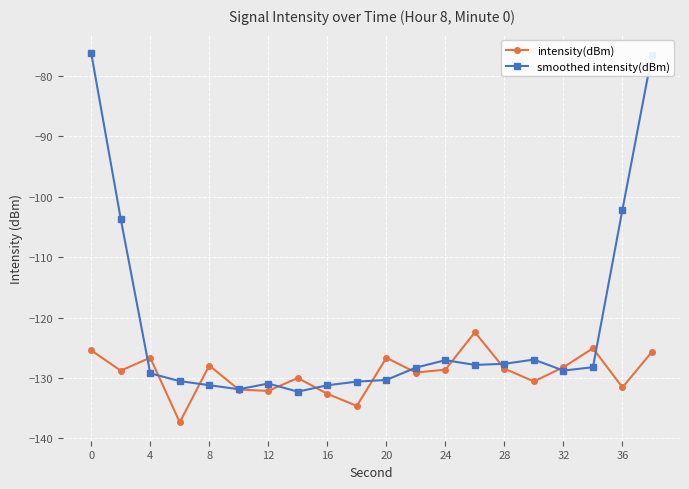

What is the value of the smoothed intensity(dBm) point at the 14th from the left?

-127.9